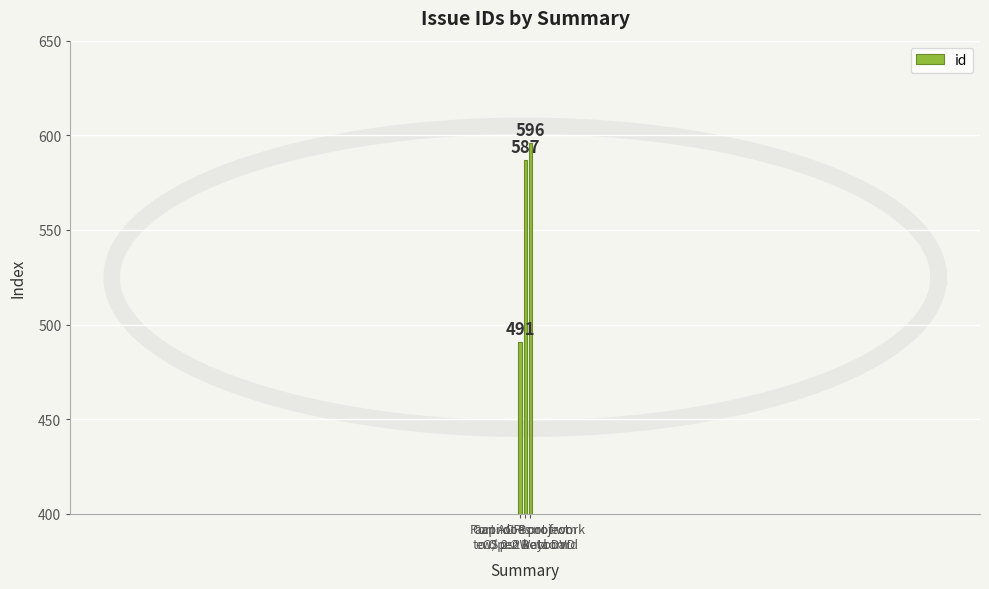

Are the bars grouped side by side (vs. stacked)?

No